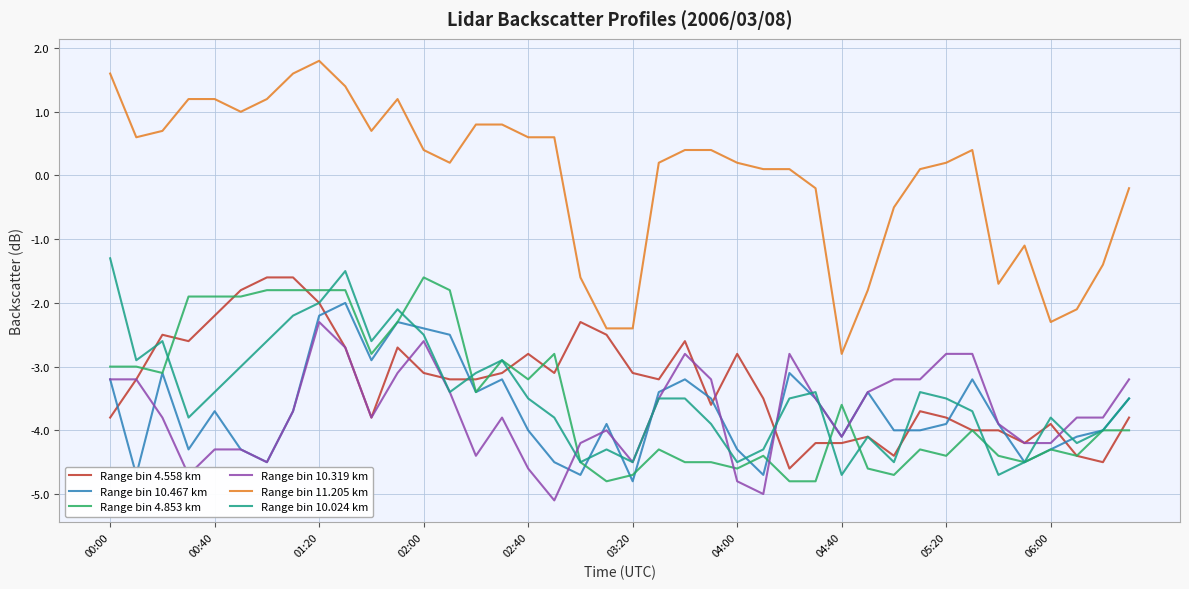

Reading left to right, extract all data points from this chart.

Range bin 4.558 km: -3.8	-3.2	-2.5	-2.6	-2.2	-1.8	-1.6	-1.6	-2.0	-2.7	-3.8	-2.7	-3.1	-3.2	-3.2	-3.1	-2.8	-3.1	-2.3	-2.5	-3.1	-3.2	-2.6	-3.6	-2.8	-3.5	-4.6	-4.2	-4.2	-4.1	-4.4	-3.7	-3.8	-4.0	-4.0	-4.2	-3.9	-4.4	-4.5	-3.8
Range bin 10.467 km: -3.2	-4.7	-3.1	-4.3	-3.7	-4.3	-4.5	-3.7	-2.2	-2.0	-2.9	-2.3	-2.4	-2.5	-3.4	-3.2	-4.0	-4.5	-4.7	-3.9	-4.8	-3.4	-3.2	-3.5	-4.3	-4.7	-3.1	-3.5	-4.1	-3.4	-4.0	-4.0	-3.9	-3.2	-3.9	-4.5	-4.3	-4.1	-4.0	-3.5
Range bin 4.853 km: -3.0	-3.0	-3.1	-1.9	-1.9	-1.9	-1.8	-1.8	-1.8	-1.8	-2.8	-2.3	-1.6	-1.8	-3.4	-2.9	-3.2	-2.8	-4.5	-4.8	-4.7	-4.3	-4.5	-4.5	-4.6	-4.4	-4.8	-4.8	-3.6	-4.6	-4.7	-4.3	-4.4	-4.0	-4.4	-4.5	-4.3	-4.4	-4.0	-4.0
Range bin 10.319 km: -3.2	-3.2	-3.8	-4.7	-4.3	-4.3	-4.5	-3.7	-2.3	-2.7	-3.8	-3.1	-2.6	-3.4	-4.4	-3.8	-4.6	-5.1	-4.2	-4.0	-4.5	-3.5	-2.8	-3.2	-4.8	-5.0	-2.8	-3.5	-4.1	-3.4	-3.2	-3.2	-2.8	-2.8	-3.9	-4.2	-4.2	-3.8	-3.8	-3.2
Range bin 11.205 km: 1.6	0.6	0.7	1.2	1.2	1.0	1.2	1.6	1.8	1.4	0.7	1.2	0.4	0.2	0.8	0.8	0.6	0.6	-1.6	-2.4	-2.4	0.2	0.4	0.4	0.2	0.1	0.1	-0.2	-2.8	-1.8	-0.5	0.1	0.2	0.4	-1.7	-1.1	-2.3	-2.1	-1.4	-0.2
Range bin 10.024 km: -1.3	-2.9	-2.6	-3.8	-3.4	-3.0	-2.6	-2.2	-2.0	-1.5	-2.6	-2.1	-2.5	-3.4	-3.1	-2.9	-3.5	-3.8	-4.5	-4.3	-4.5	-3.5	-3.5	-3.9	-4.5	-4.3	-3.5	-3.4	-4.7	-4.1	-4.5	-3.4	-3.5	-3.7	-4.7	-4.5	-3.8	-4.2	-4.0	-3.5